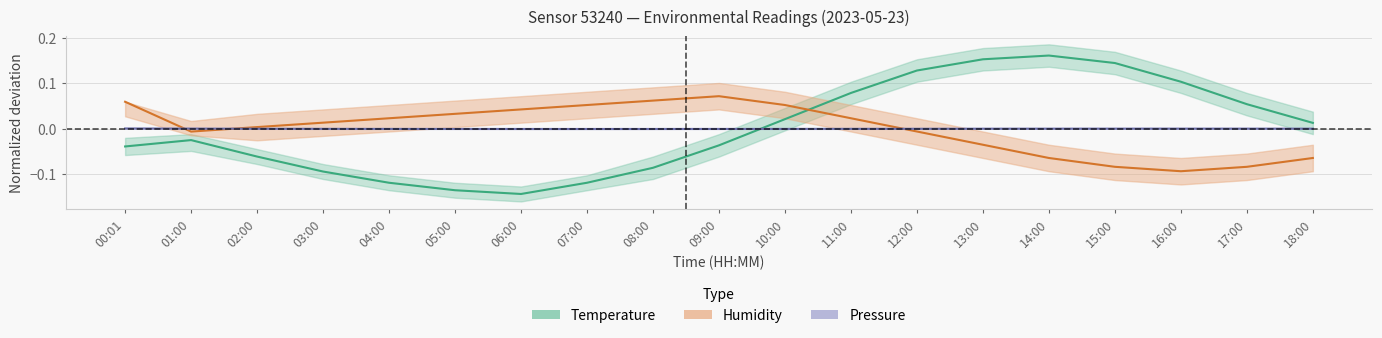

What is the difference between the highest and lowest values at 15:00?

0.2